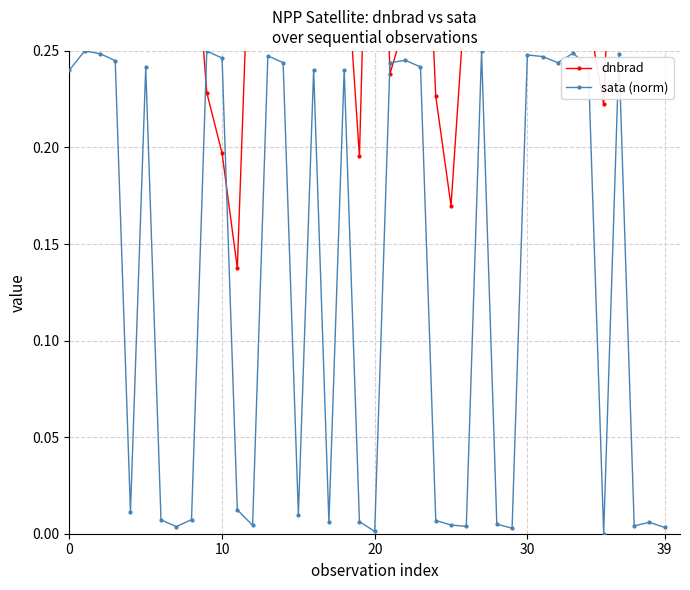

How many intersections are there between dnbrad and sata (norm)?

4